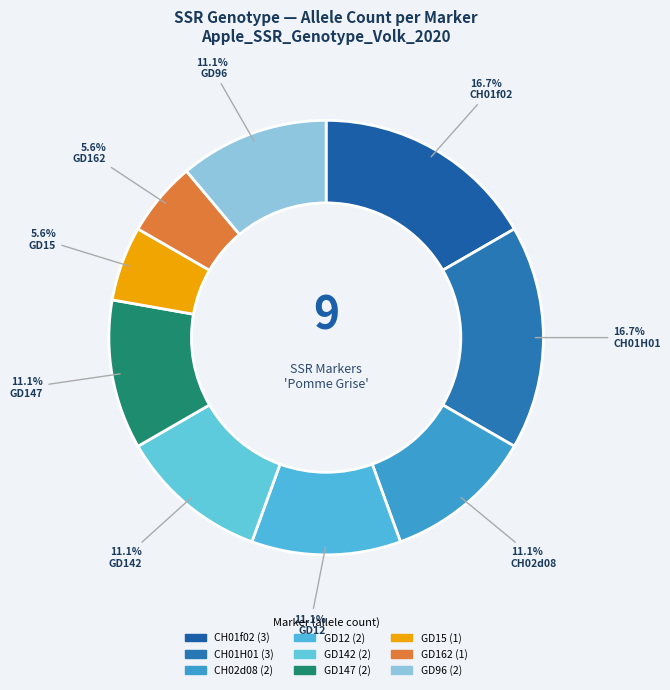

To the nearest percent, what is the average slice percentage?

11%